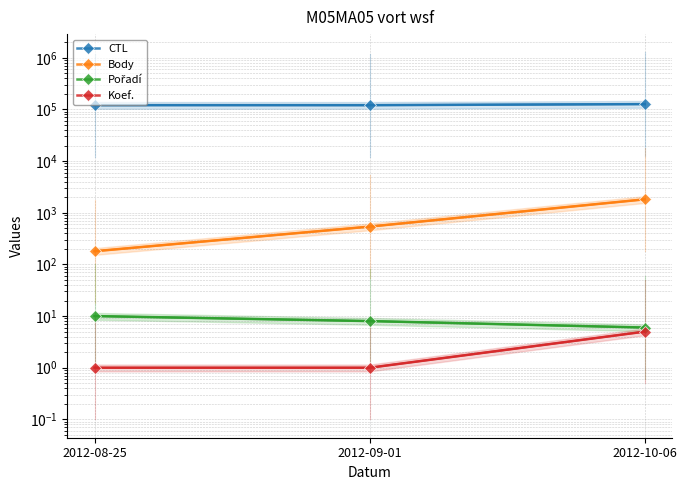

At which category does the chart reach its peak across all series?

2012-10-06